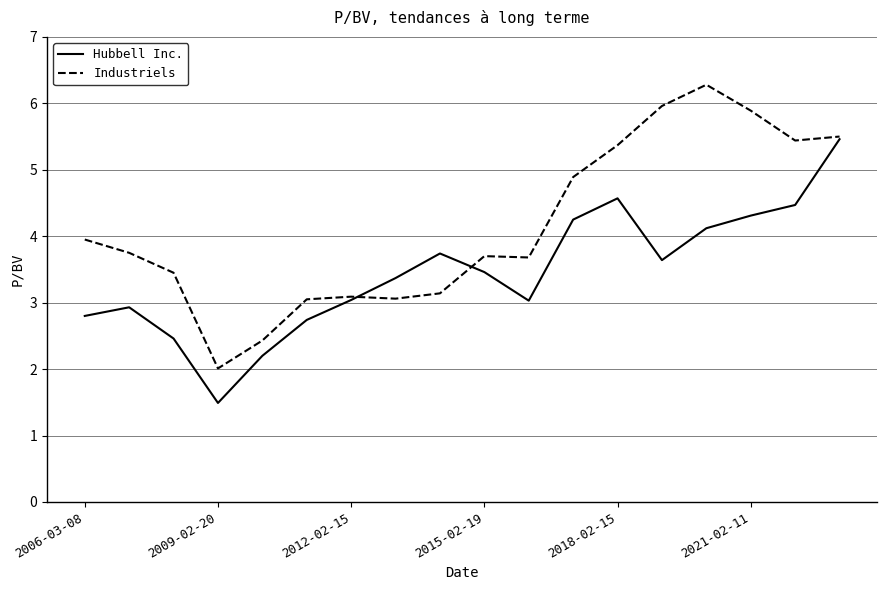

What is the highest value of the Hubbell Inc. series?

5.5